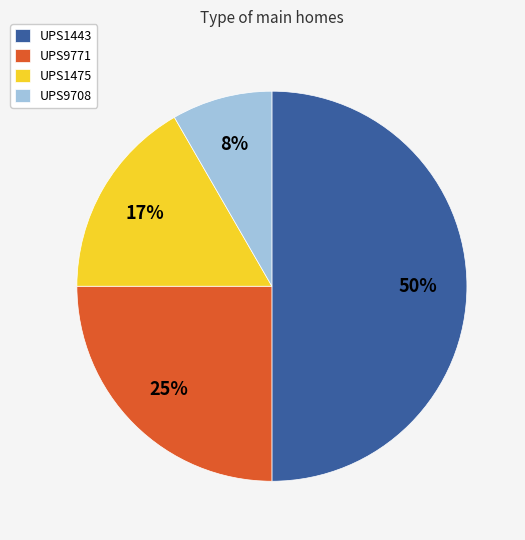

Count the number of slices in the pie.

4